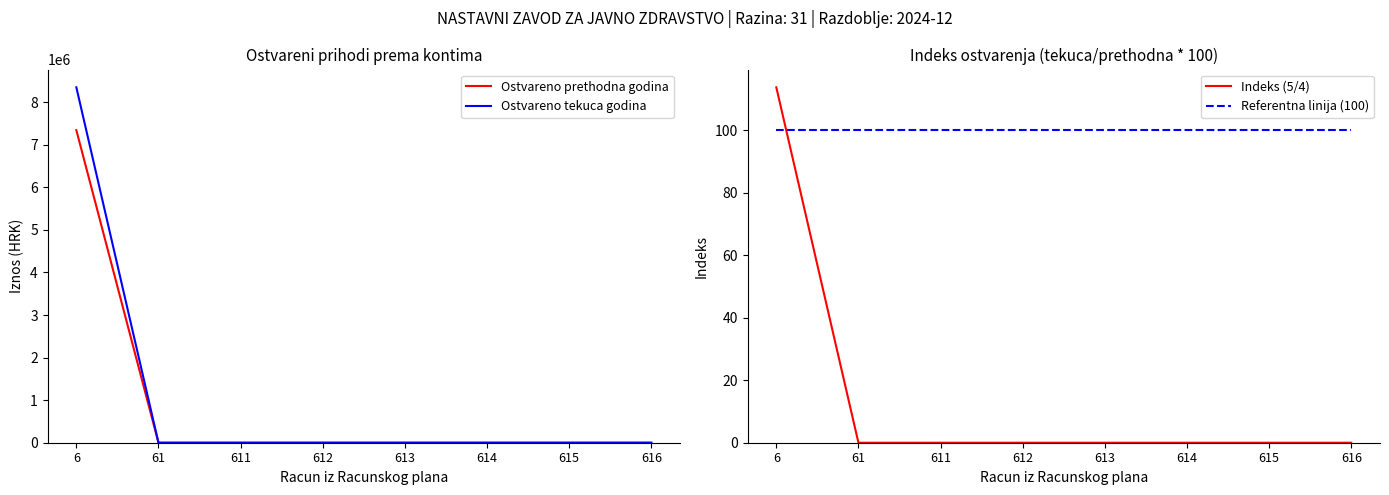

How many intersections are there between Ostvareno tekuca godina and Referentna linija (100)?

1